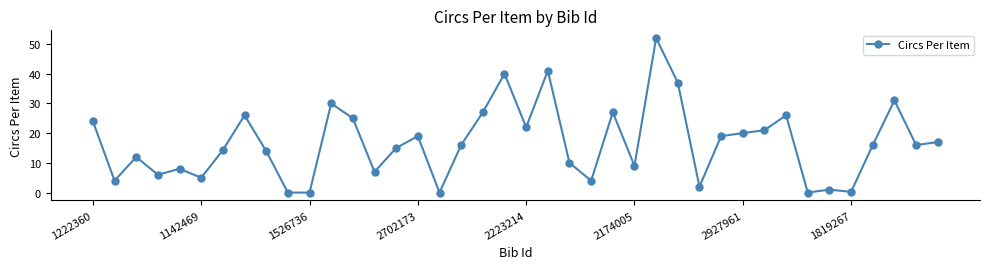

What is the difference between the second highest and minimum values?

41.0